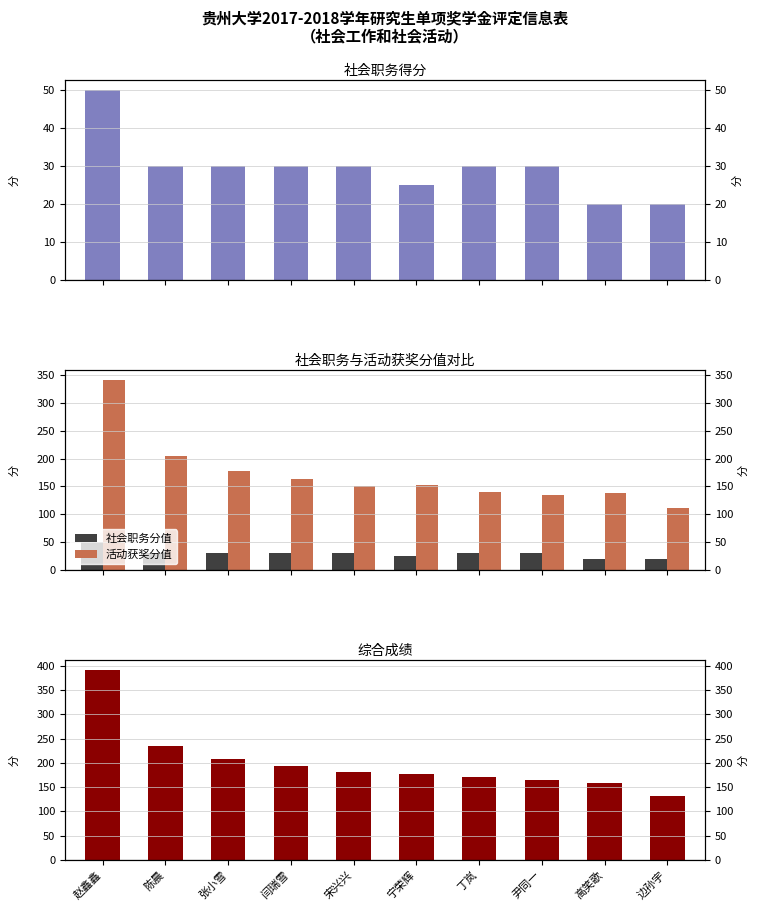

What is the label of the 9th bar from the left?

高笑歌